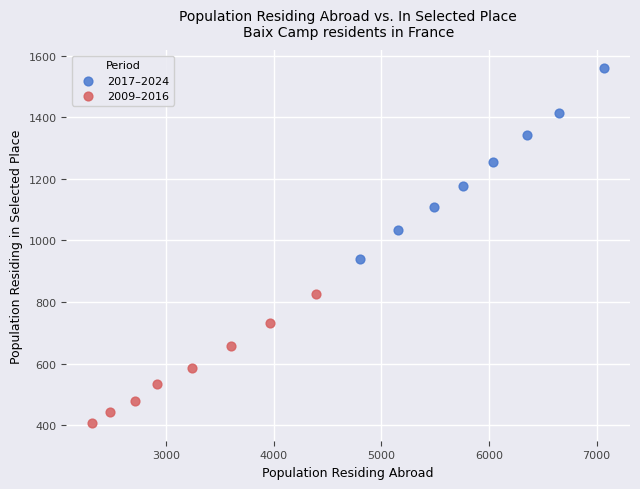

Which series has the widest spread of Y values?

2017–2024